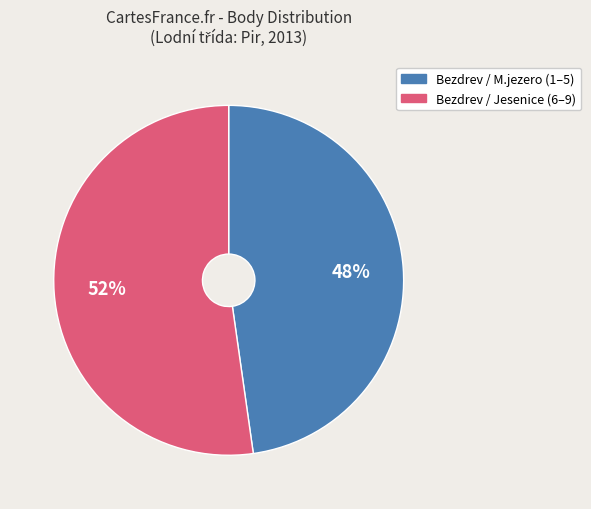

Combined, do Bezdrev / Jesenice (6–9) and Bezdrev / M.jezero (1–5) account for over 50%?

Yes